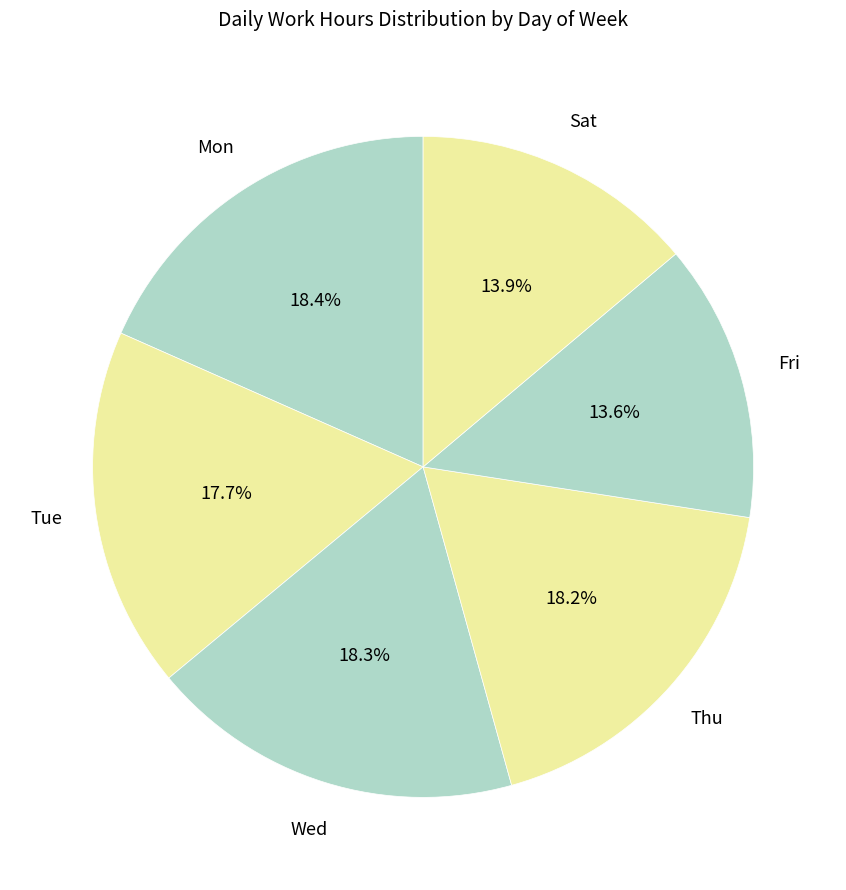

Is there any slice that represents more than half of the pie?

No